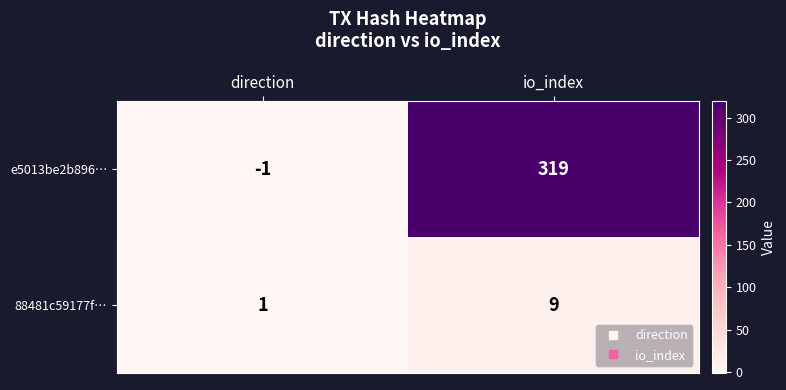

Between direction and io_index, which series saw the biggest shift?

e5013be2b896…